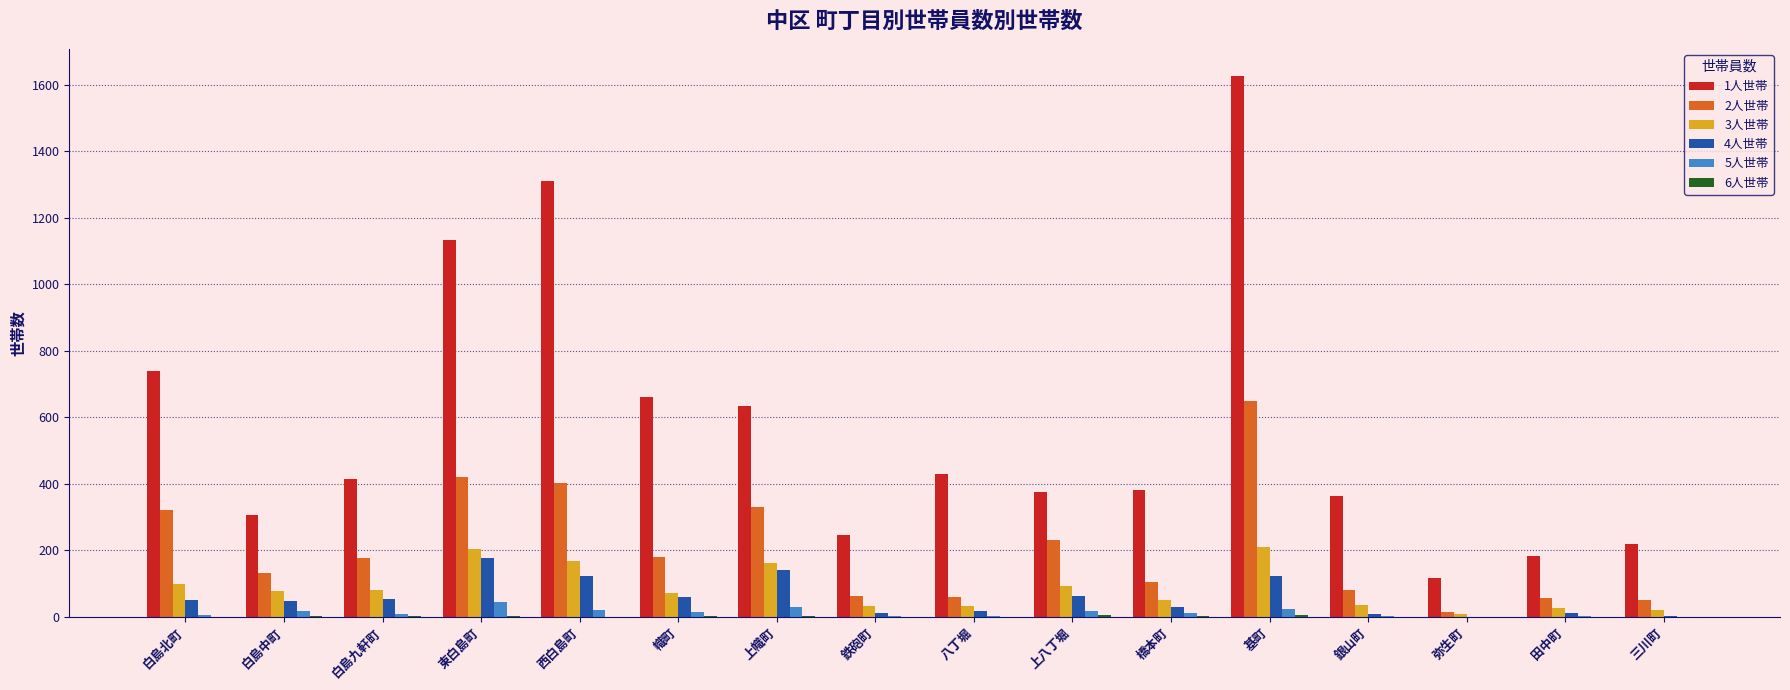

Which category has the highest value in the 4人世帯 series?

東白島町